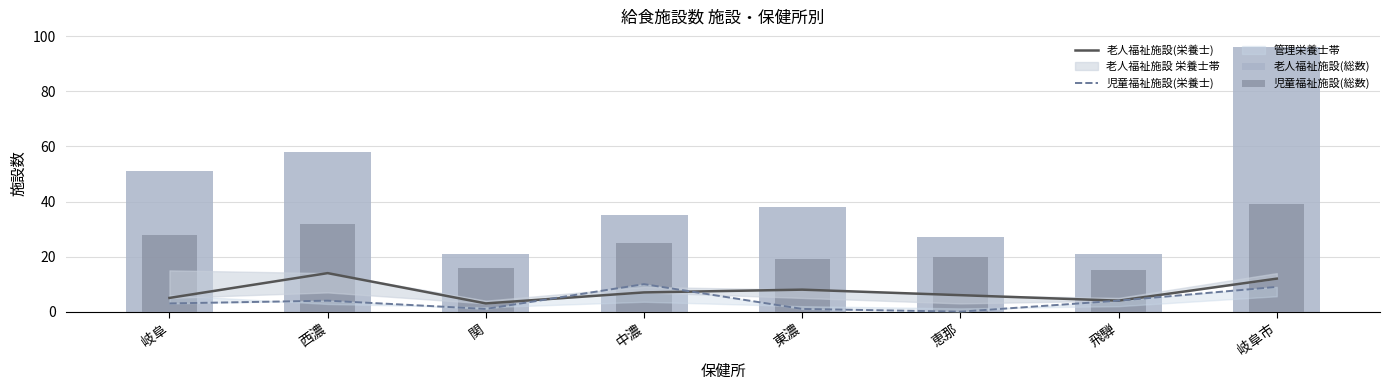

True or false: 老人福祉施設(栄養士) has a value of 4 at 東濃.

False